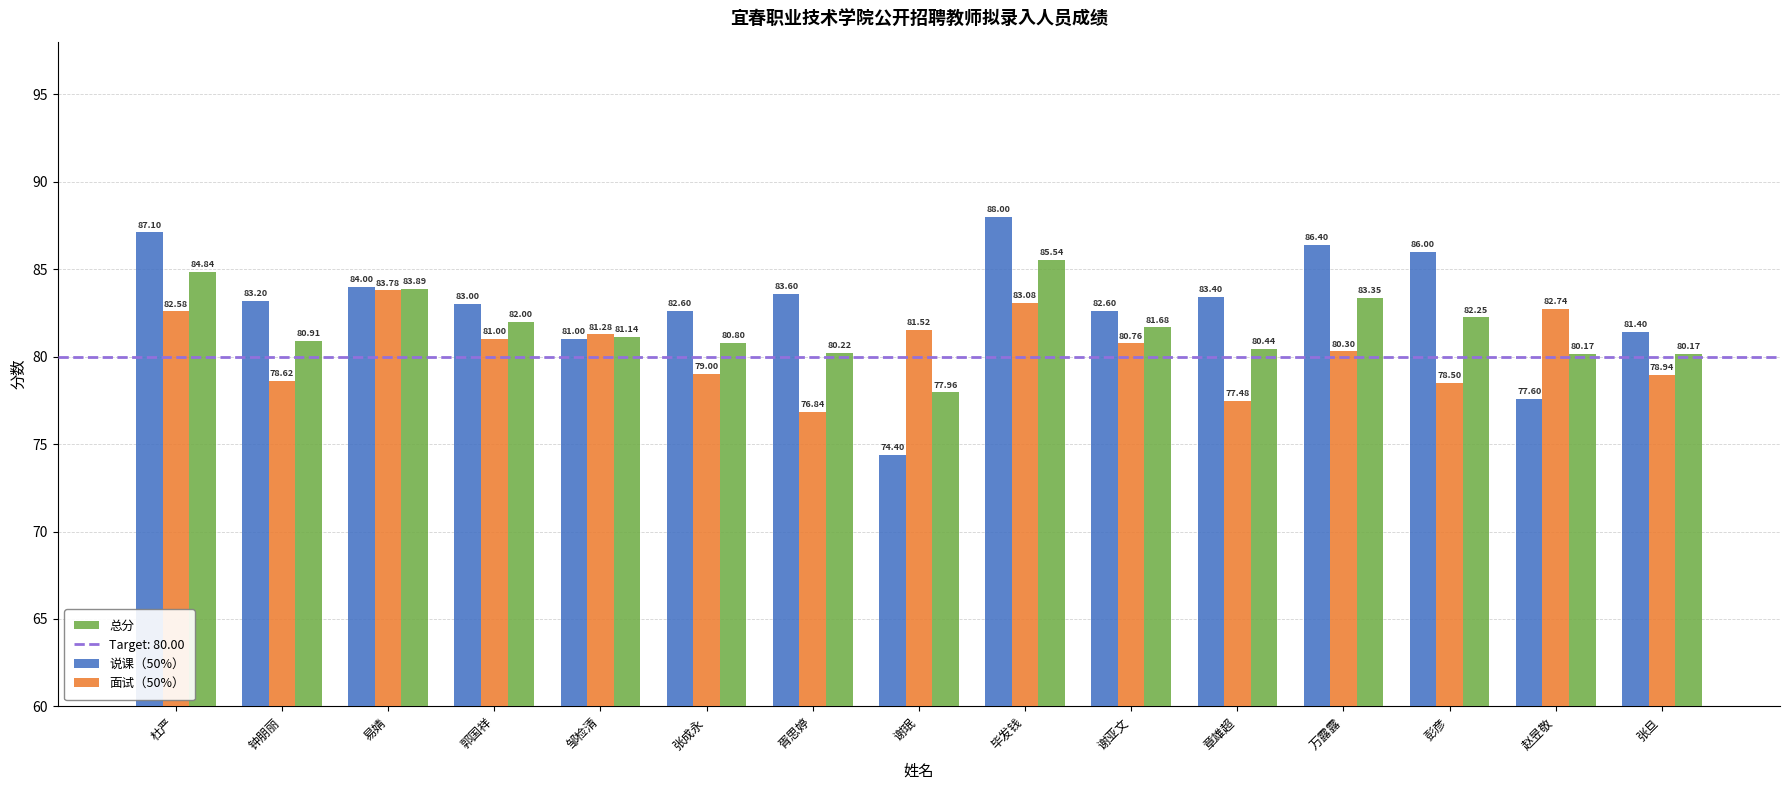

What is the value of the 说课（50%） bar at the 8th from the left?

74.4